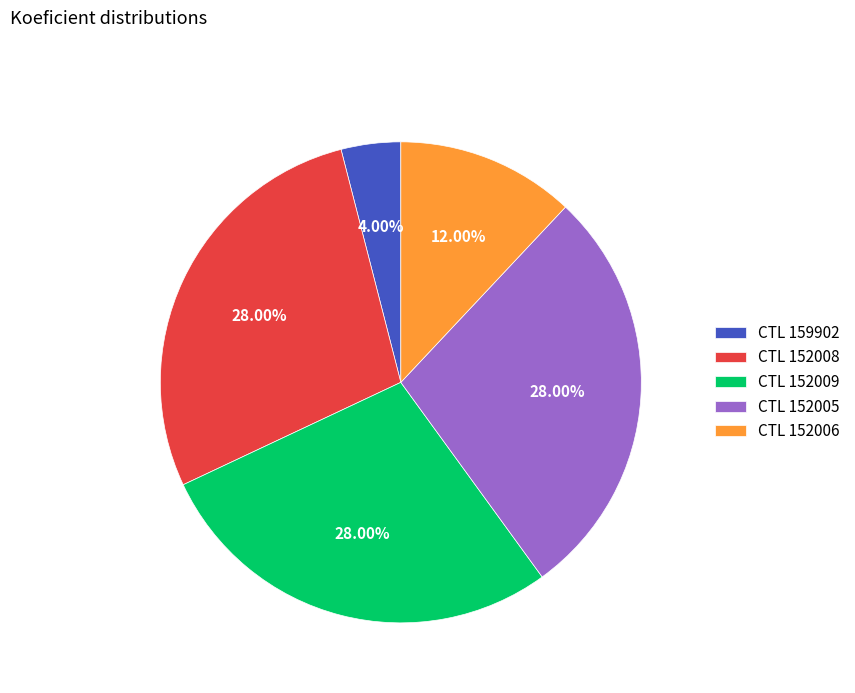

How many segments does this pie chart have?

5